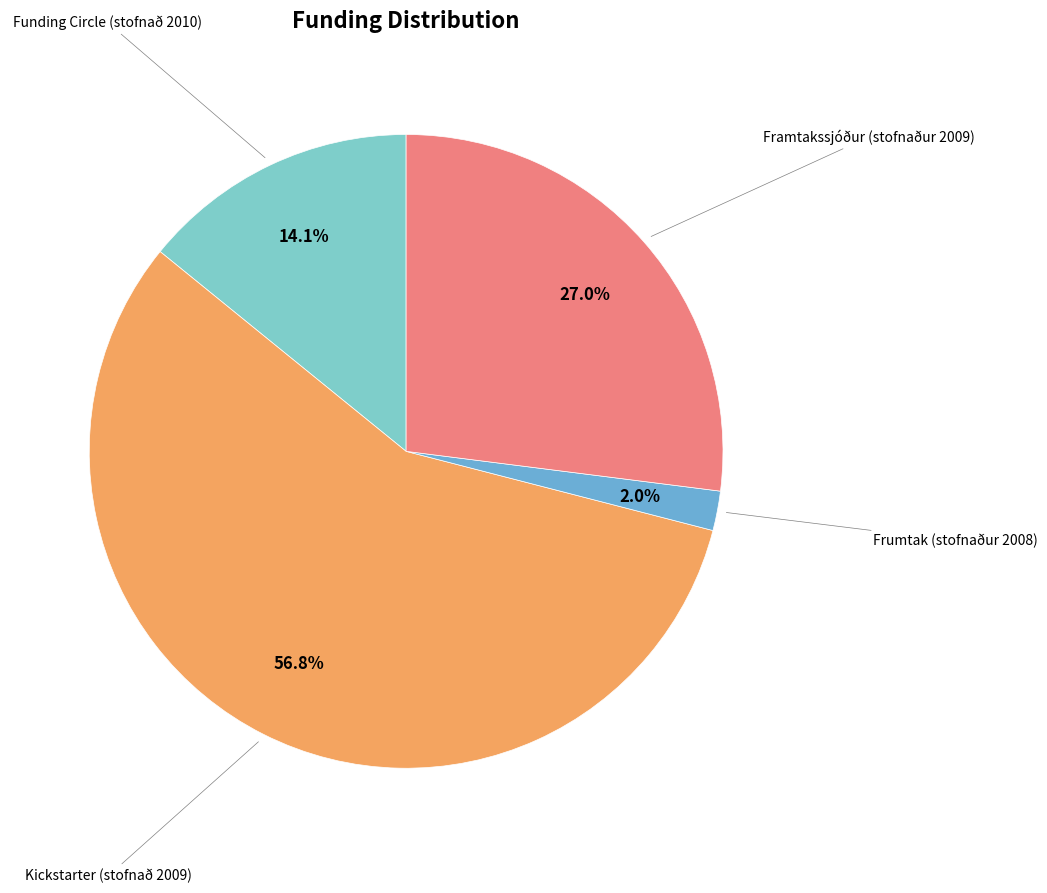

Which has a higher value, Kickstarter (stofnað 2009) or Funding Circle (stofnað 2010)?

Kickstarter (stofnað 2009)